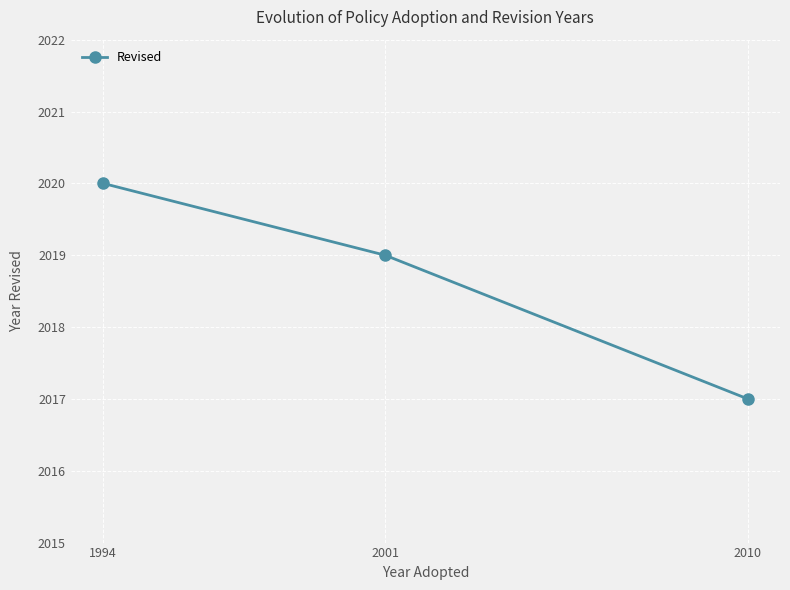

What is the difference between the values at 2010 and 1994?

3